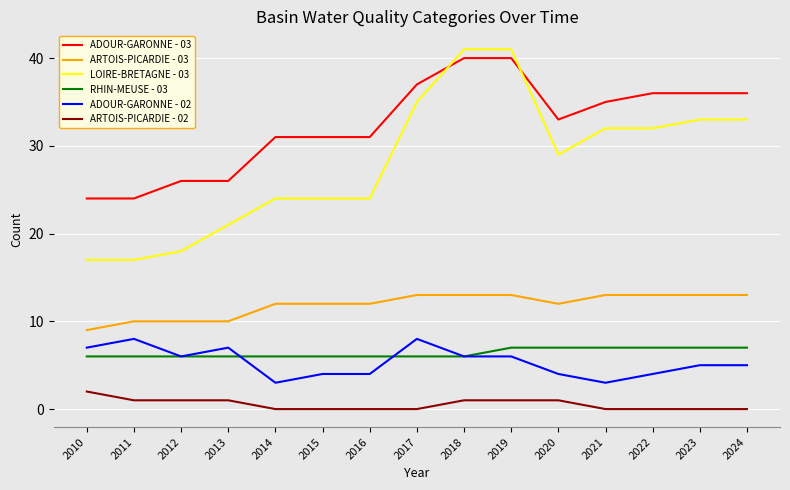

How many lines are shown in the chart?

6